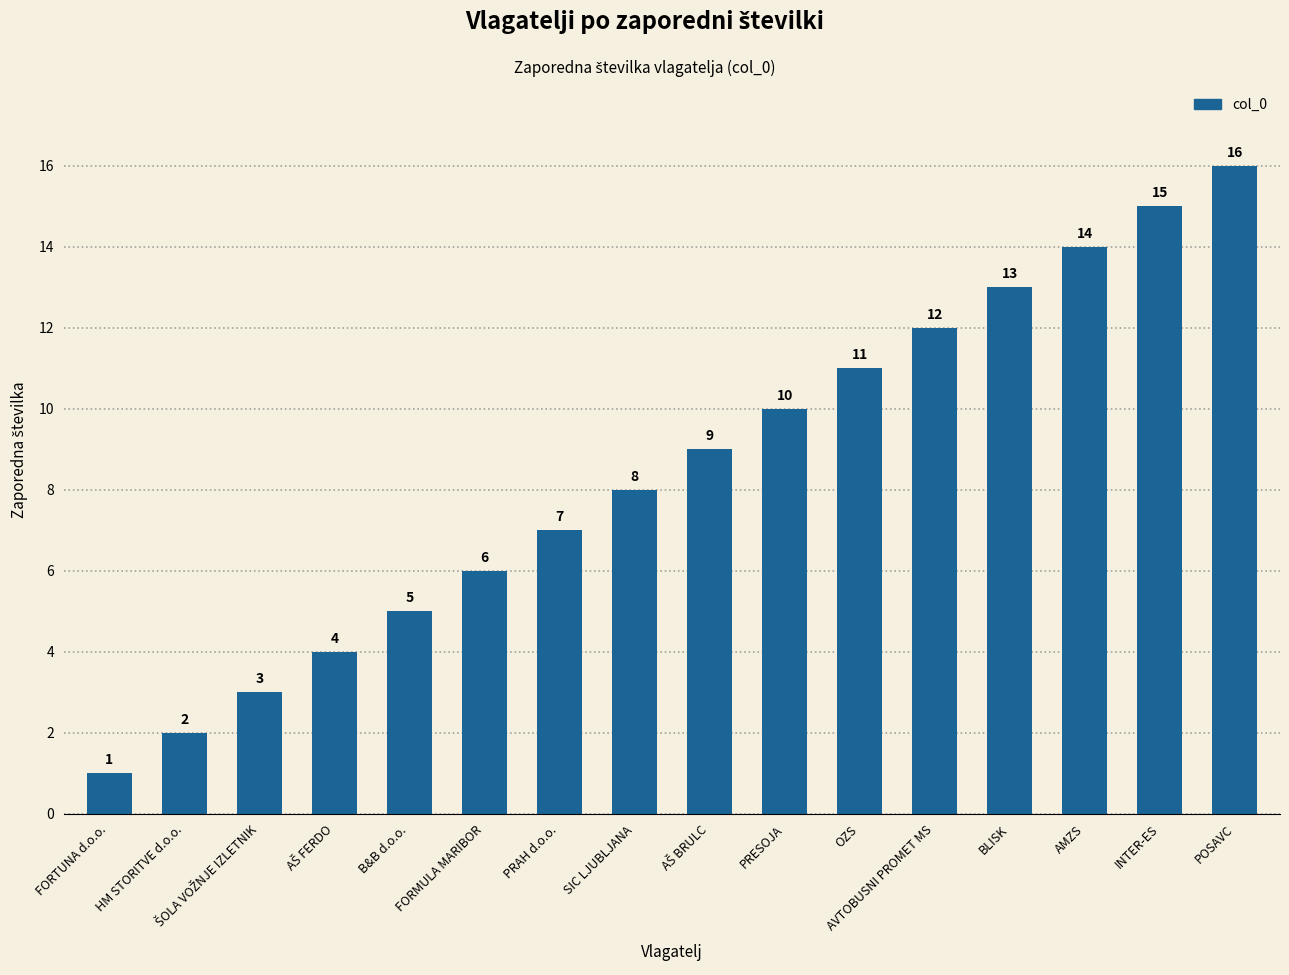

At which label is the value closest to 8?

SIC LJUBLJANA